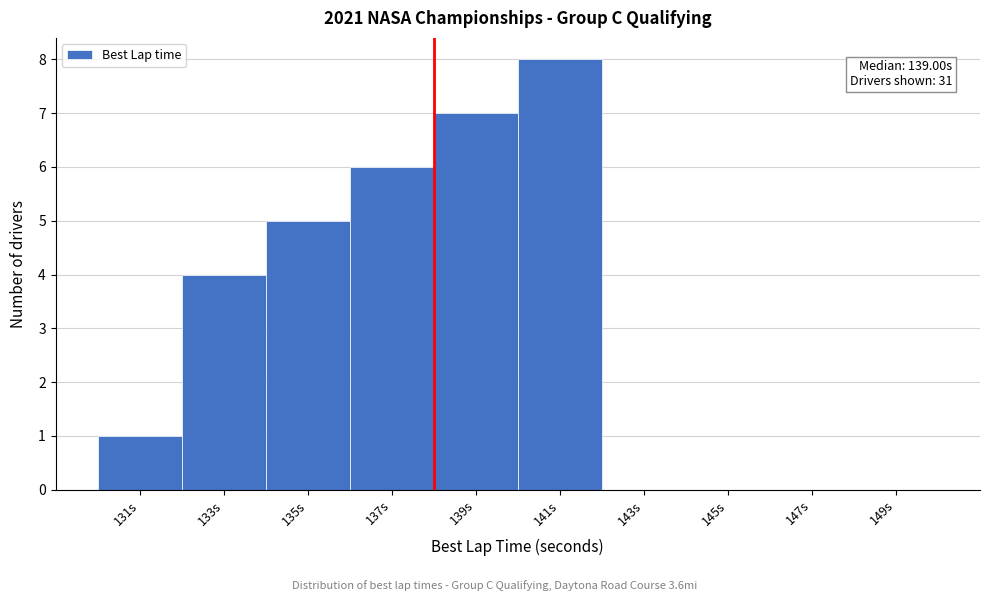

Reading left to right, transcribe all the data shown in this chart.

131s=1	133s=4	135s=5	137s=6	139s=7	141s=8	143s=0	145s=0	147s=0	149s=0